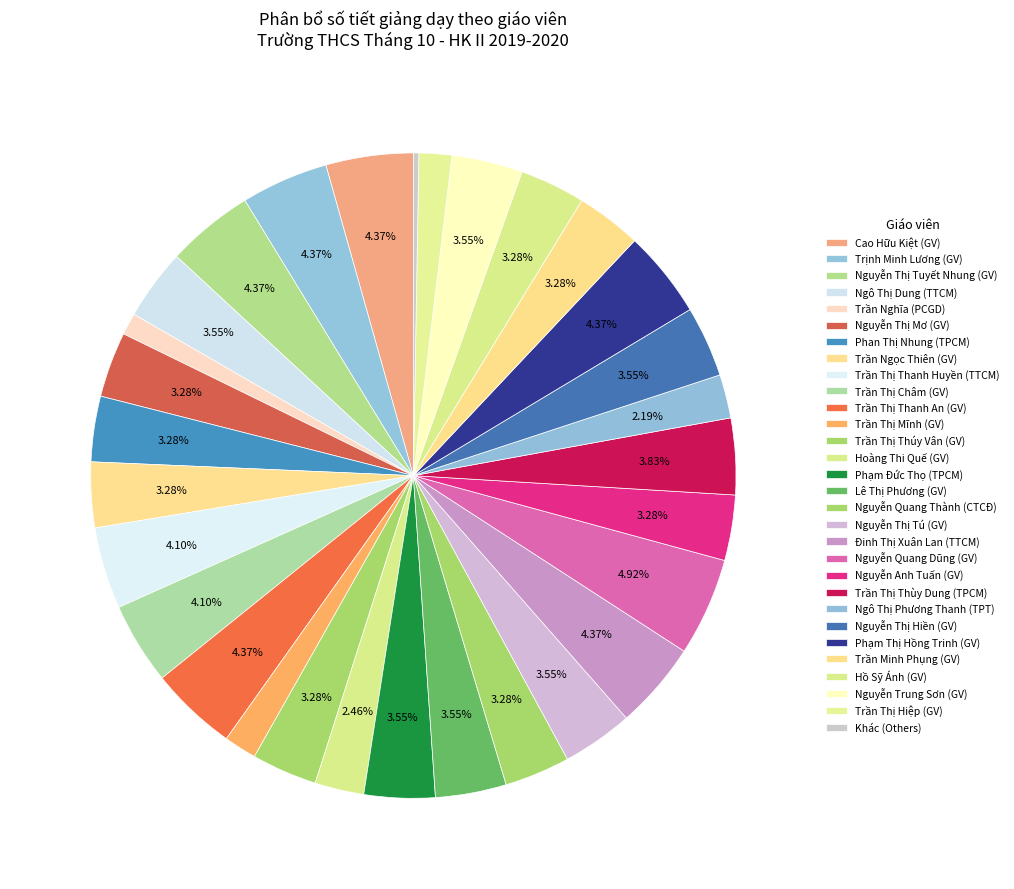

To the nearest percent, what is the difference between the largest and smallest slice percentages?

5%